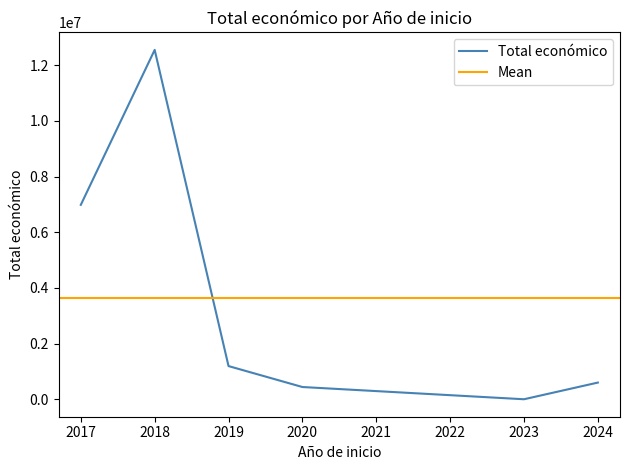

What is the highest value of the Total económico series?

12552710